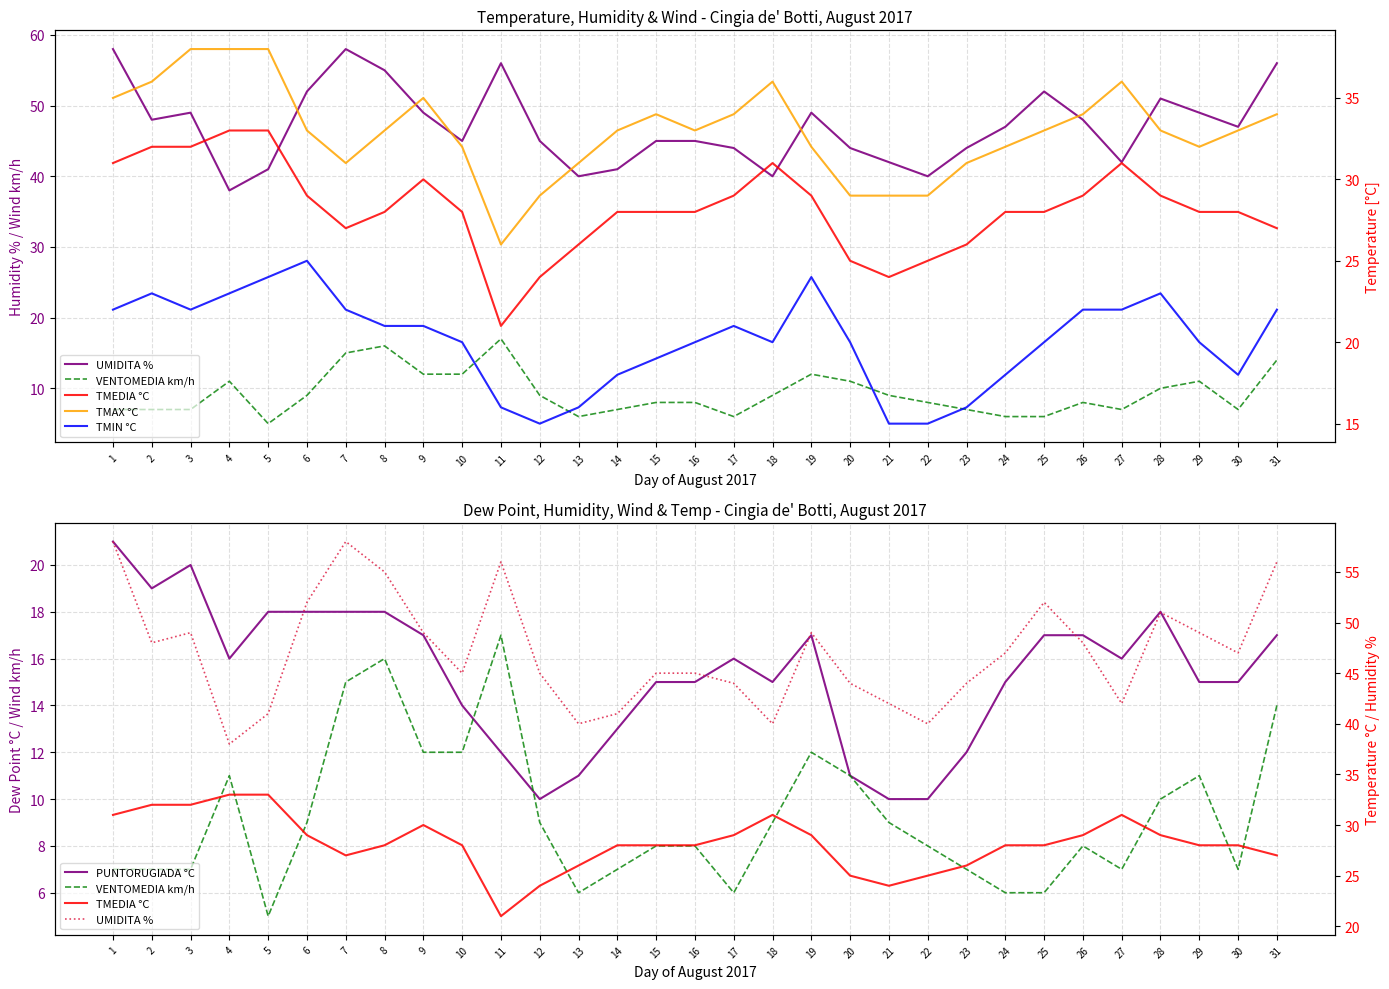

The UMIDITA % series shows 45 at 16. True or false?

True